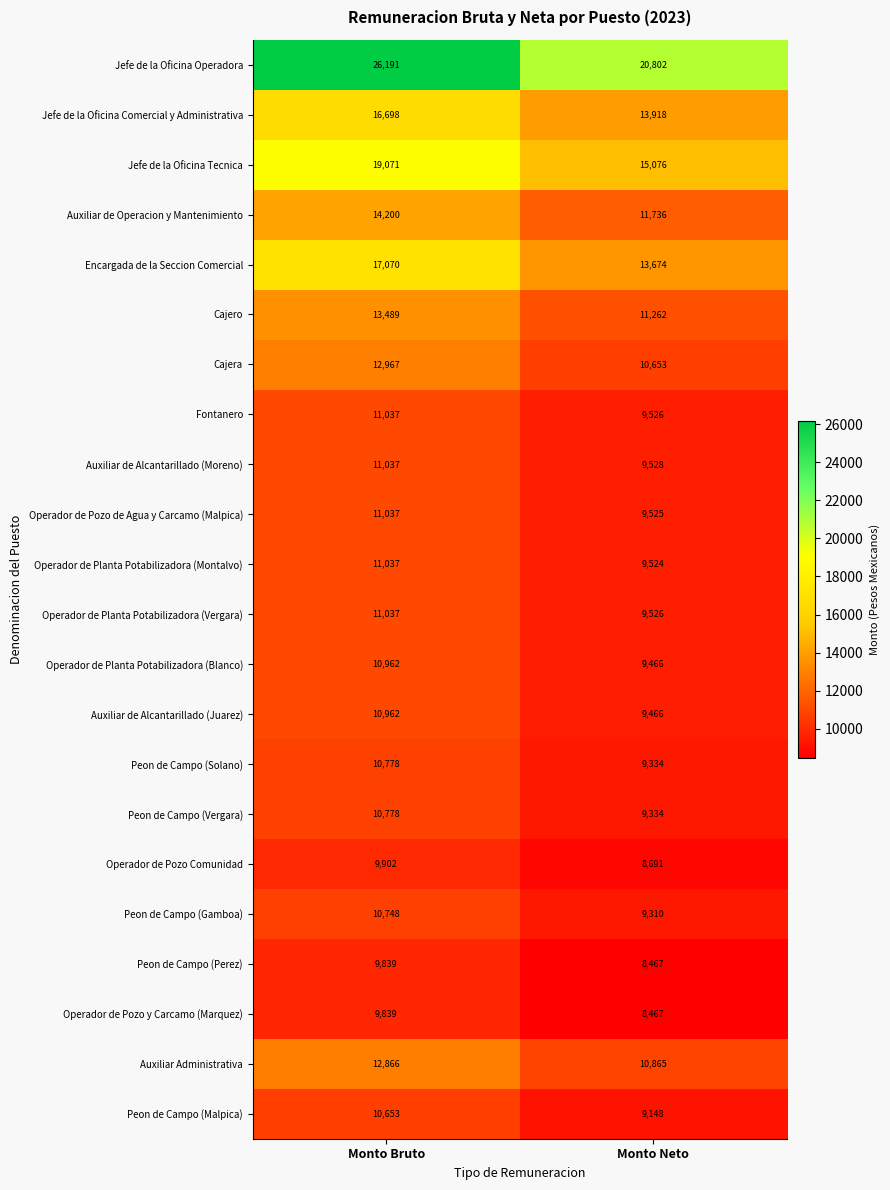

What is the sum of all Peon de Campo (Gamboa) values?

20058